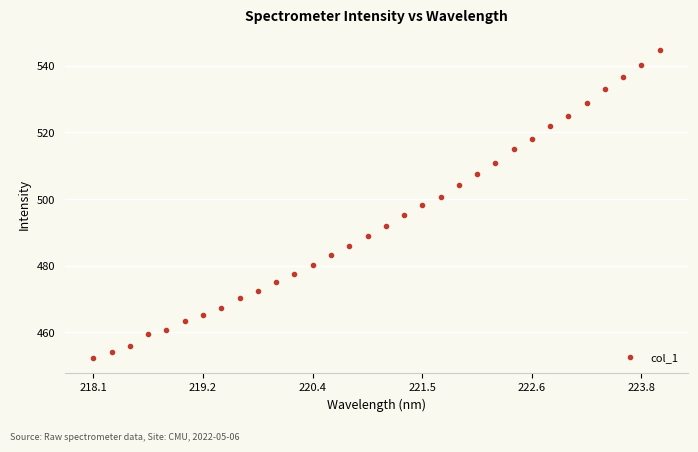

What is the maximum value shown in the chart?

544.8